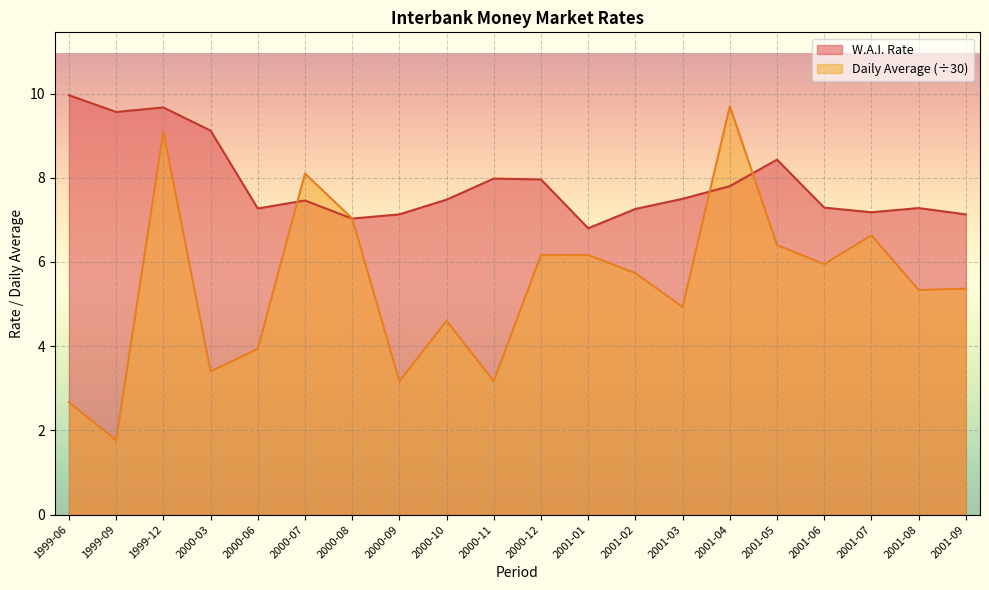

What is the average value of the Daily Average series?

5.5